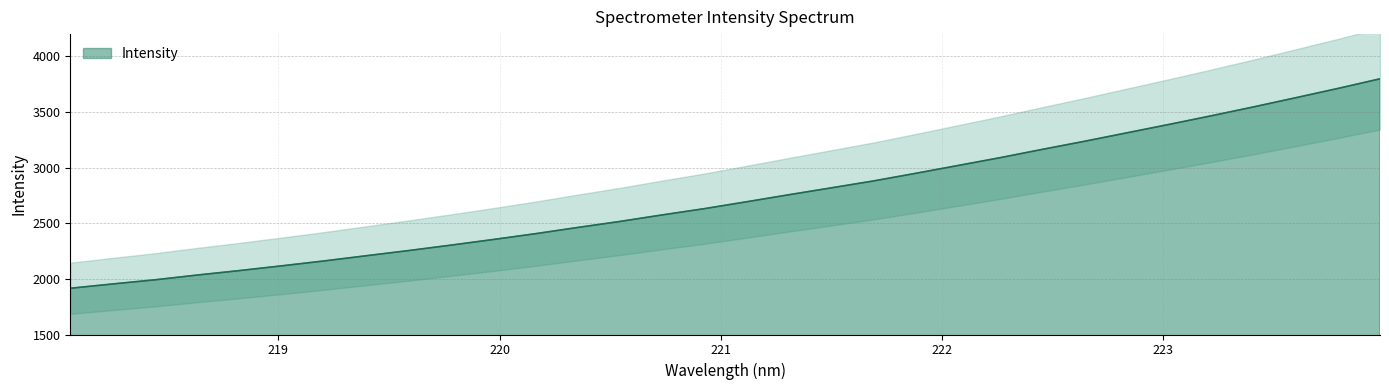

Where does the data first go above 2693?

221.1174